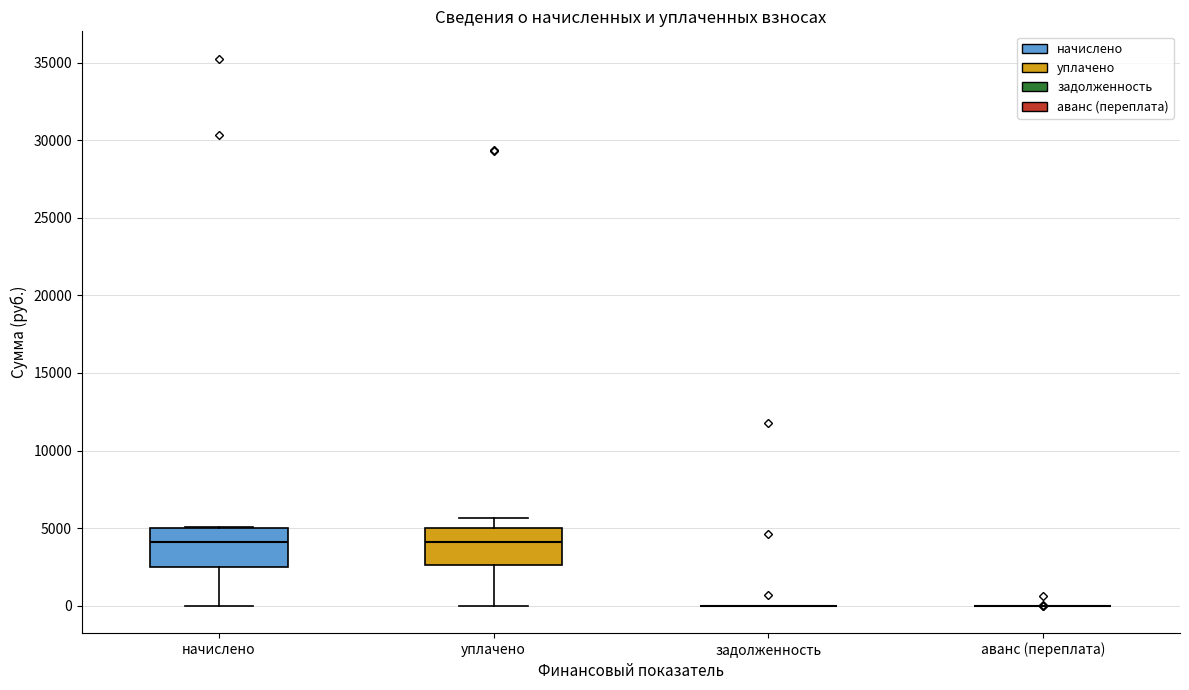

Reading left to right, read every box against the y-axis: the position of its median line, the range the box covers, and the ends of its whiskers. The values are not printed on the chart, so give them approximately, as read against the axis.

начислено: median 4000, box 2500 to 5000, whiskers 0 to 5000
уплачено: median 4000, box 2500 to 5000, whiskers 0 to 5500
задолженность: box collapsed to a line at 0, whiskers 0 to 0
аванс (переплата): box collapsed to a line at 0, whiskers 0 to 0